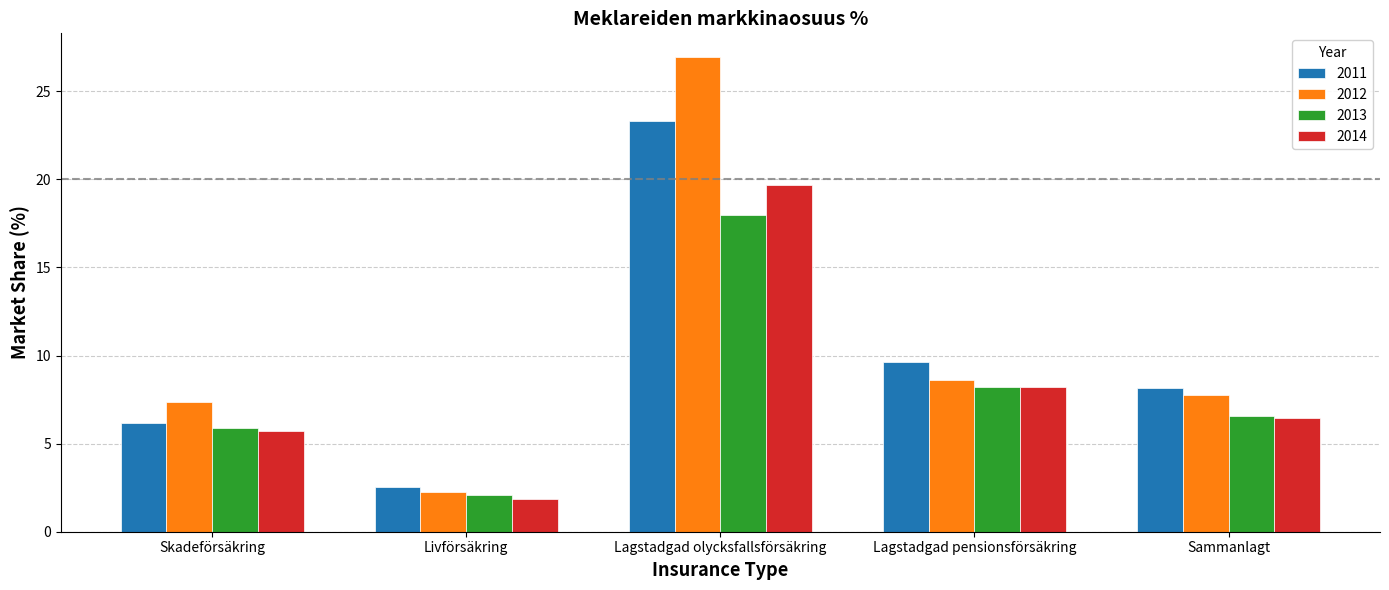

What is the label of the 5th bar from the right?

Skadeförsäkring